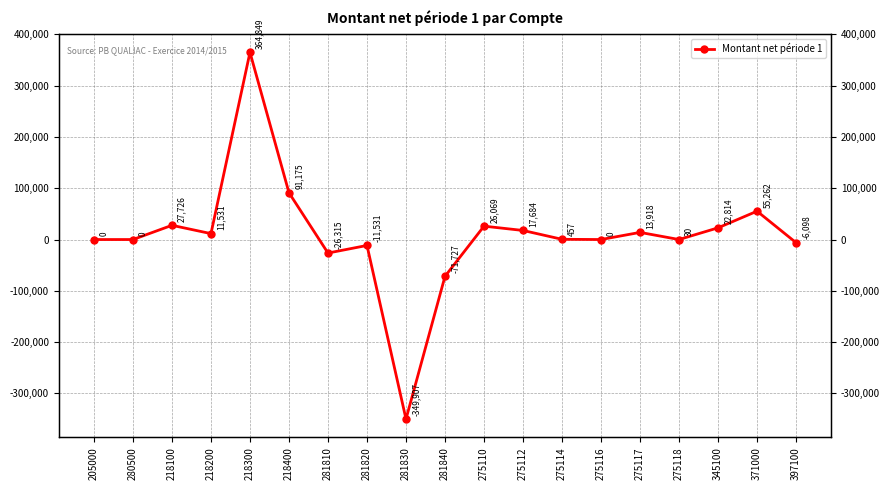

Is this an area chart (filled region under the line)?

No